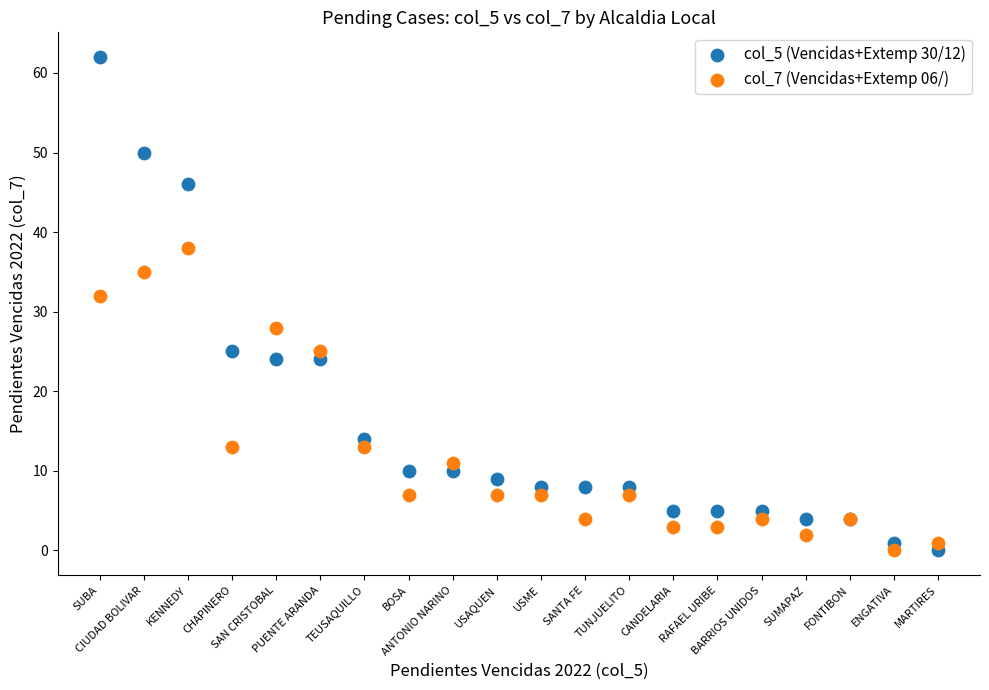

Which series reaches the maximum Y coordinate?

col_5 (Vencidas+Extemp 30/12)